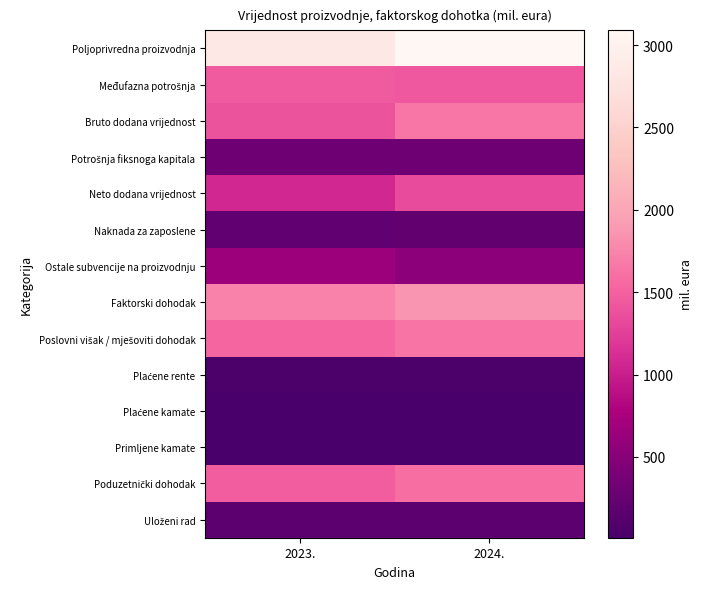

Between 2023. and 2024., which is larger?

2024.